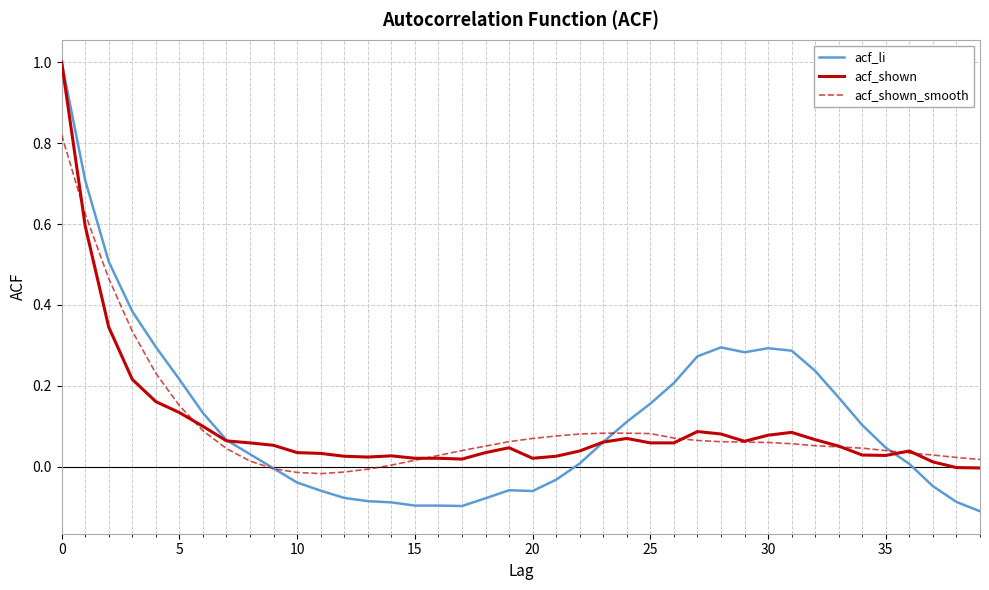

Which series has the widest spread of values?

acf_li